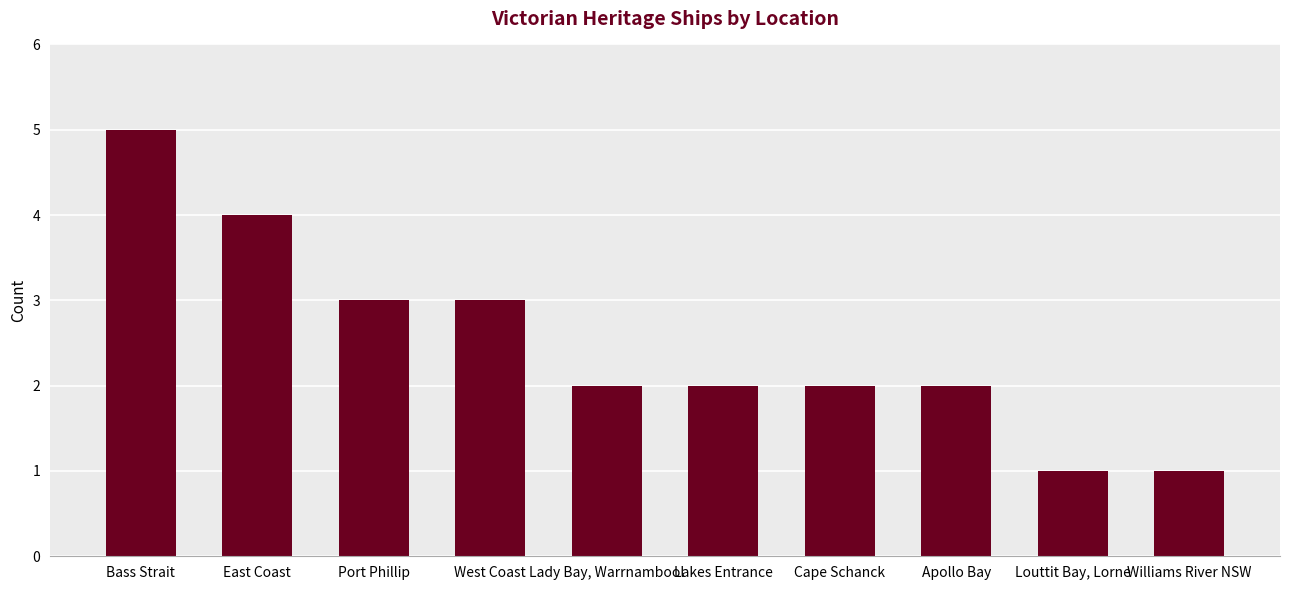

At which label does the data first exceed 2?

Bass Strait